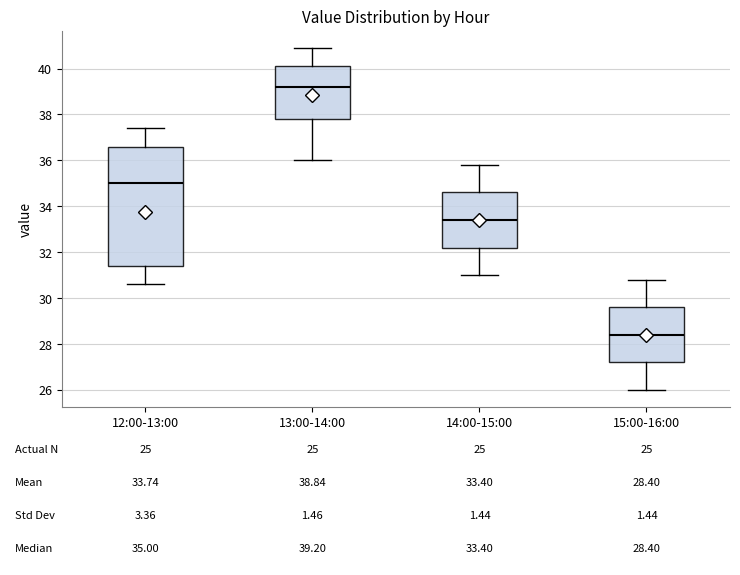

Which box has the lowest median line?

15:00-16:00